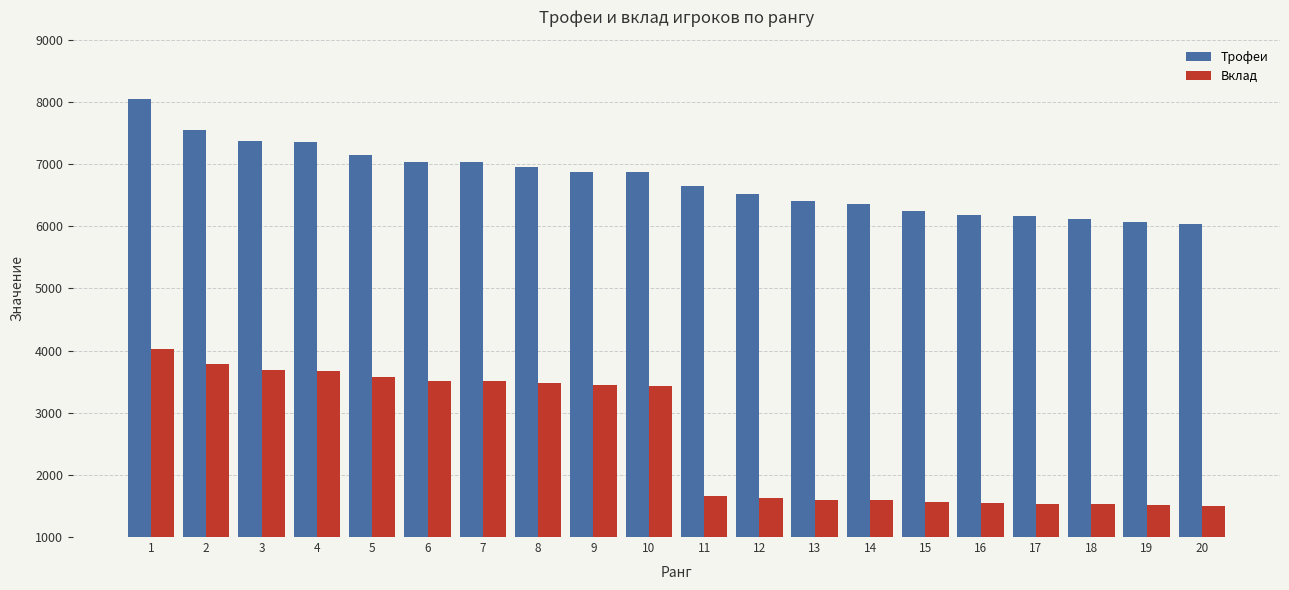

What is the difference between the maximum and minimum values in the Трофеи series?

2016